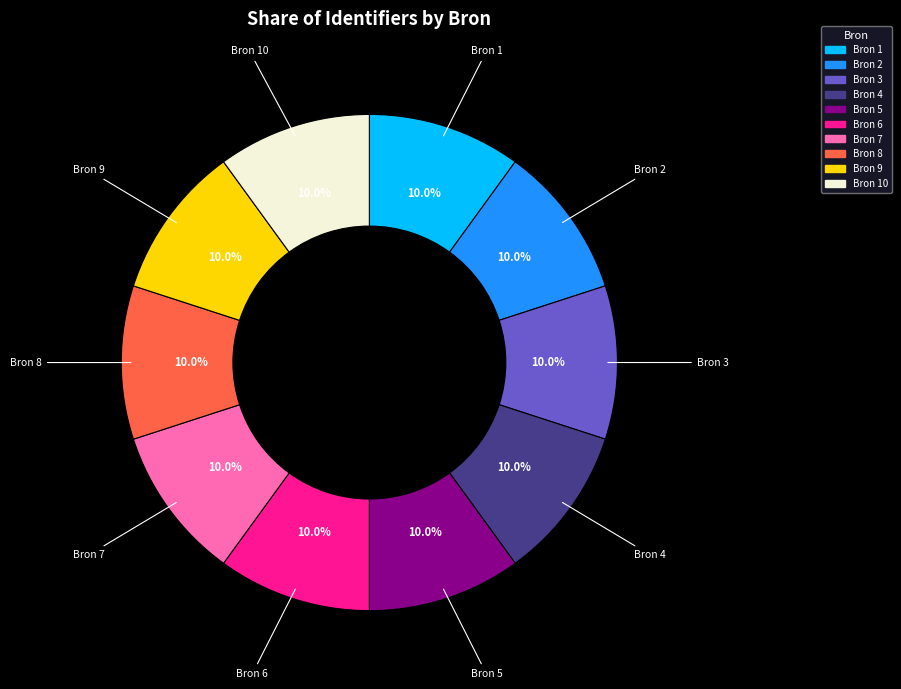

Is there any slice that represents more than half of the pie?

No